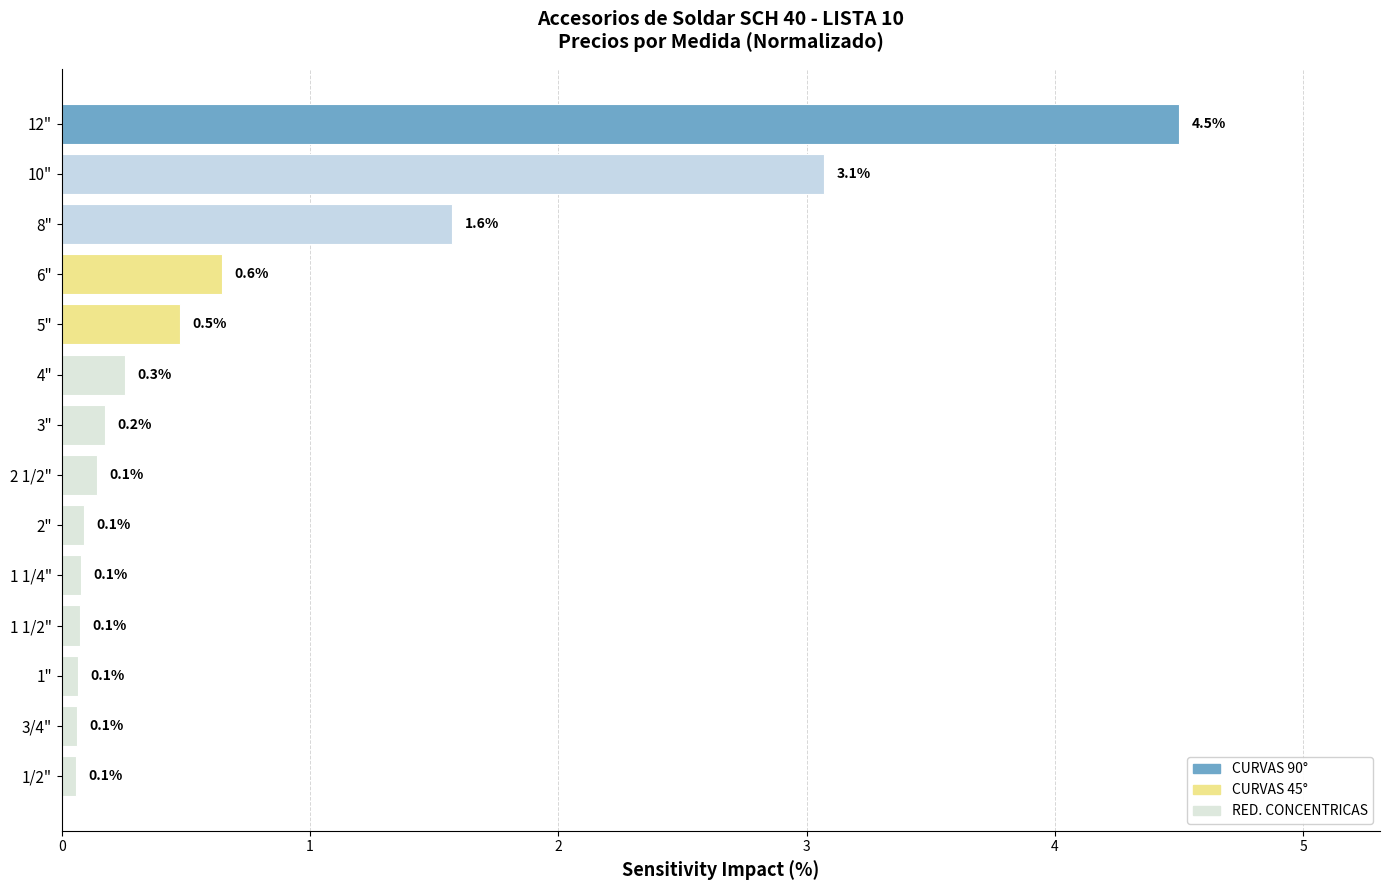

What is the average value?

0.8